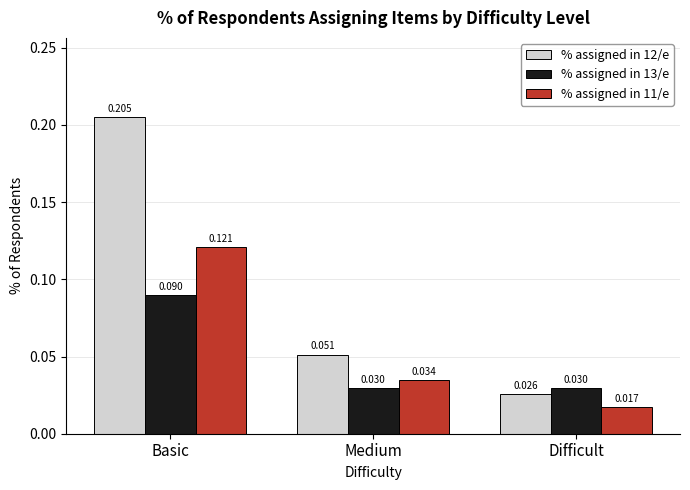

Count the number of categories in the chart.

3